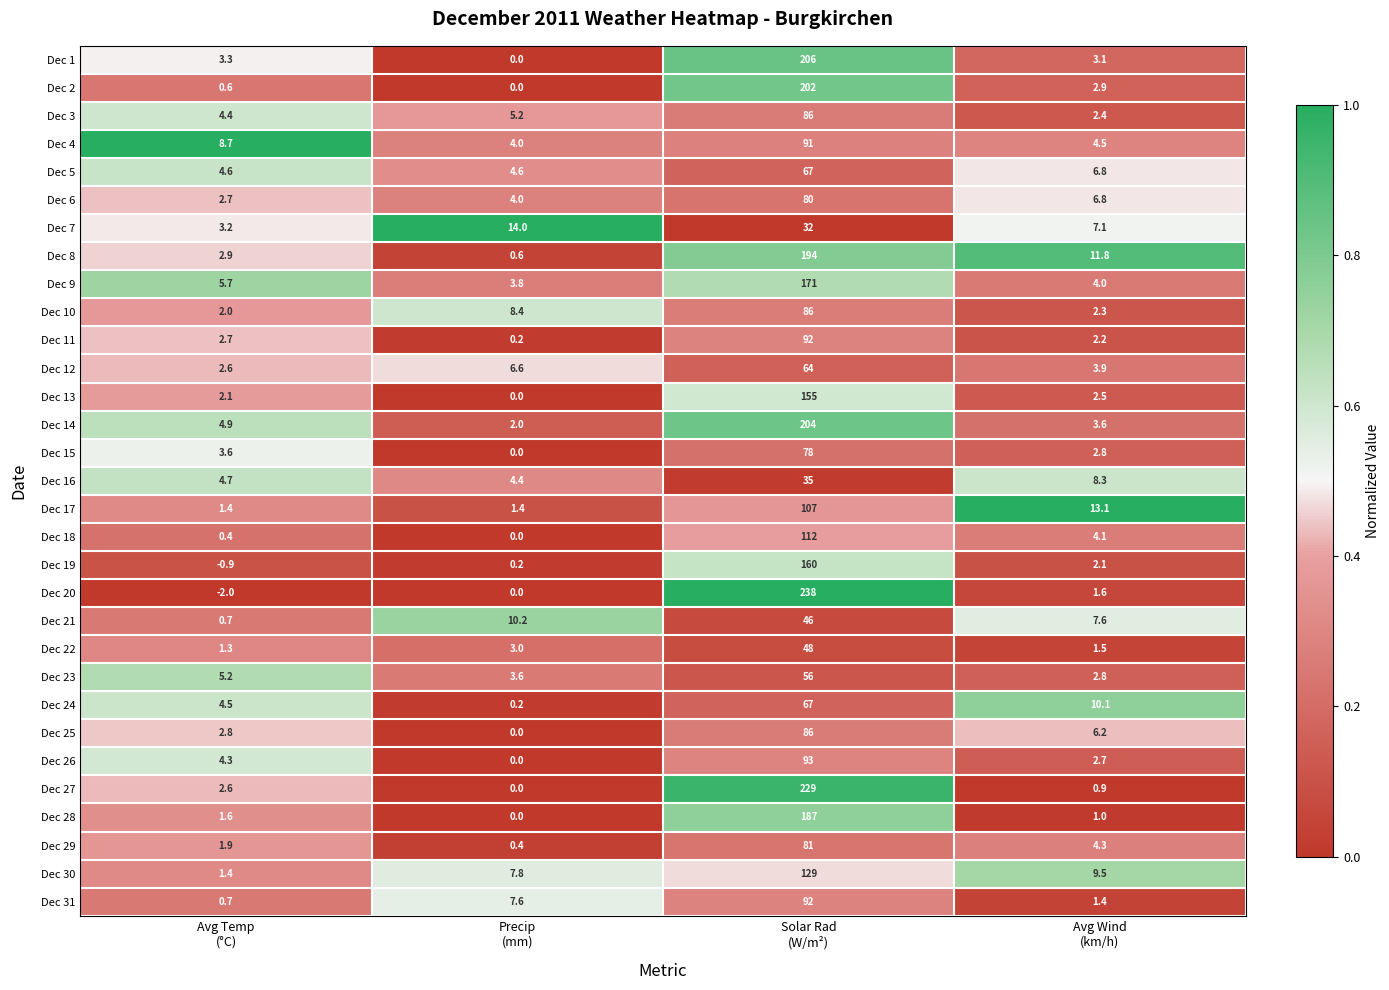

At which category is the sum across all series the highest?

Solar Rad
(W/m²)